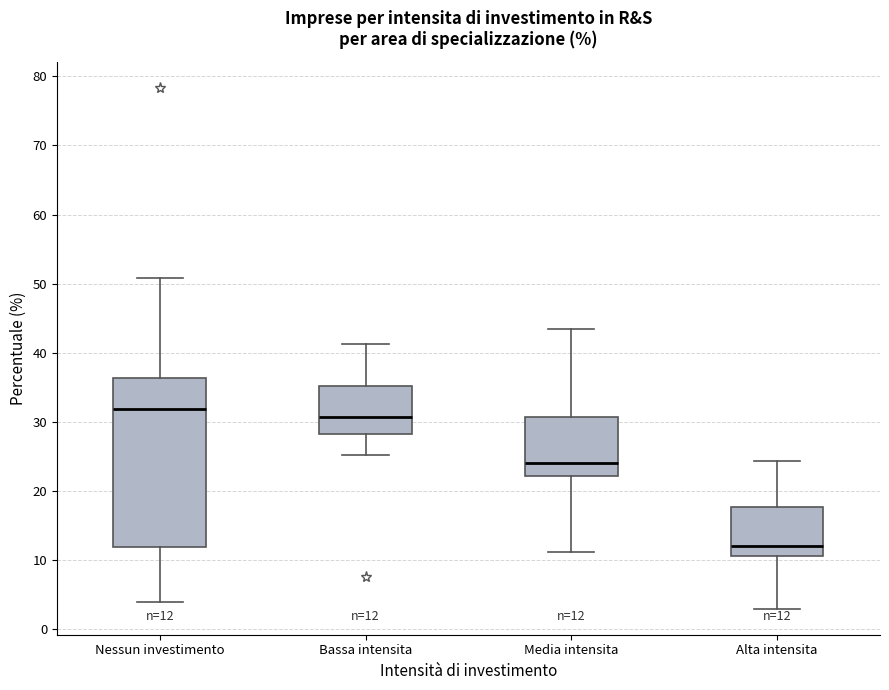

Comparing the boxes themselves (not the whiskers), which one is the tallest?

Nessun investimento